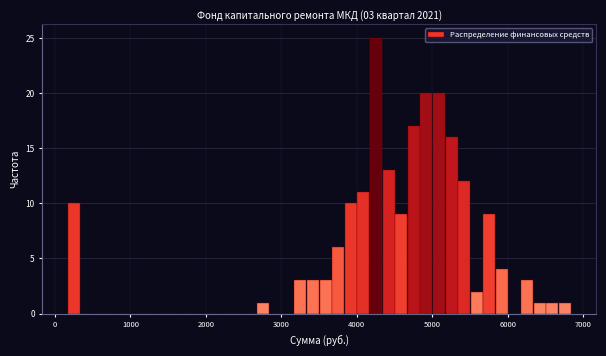

Read against the x-axis, roughly where is the centre of the tallest bar?

4300